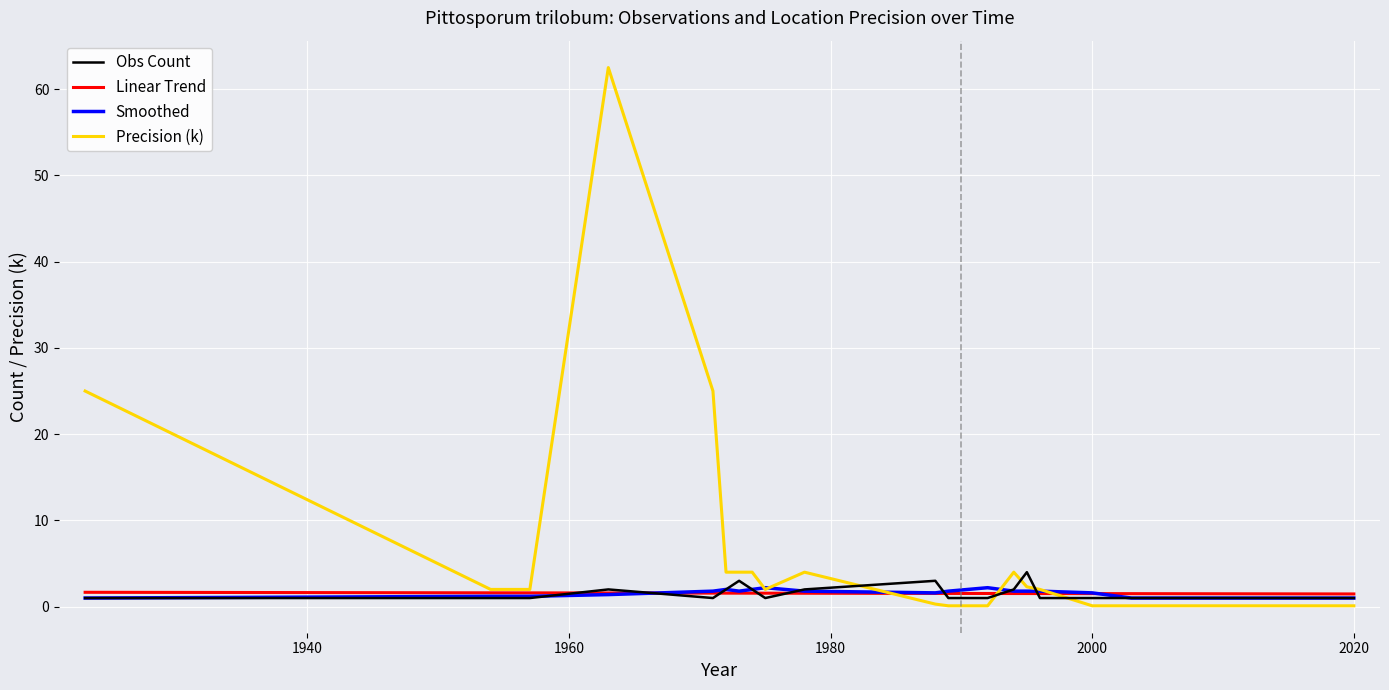

True or false: Obs Count and Precision (k) cross at least once.

True